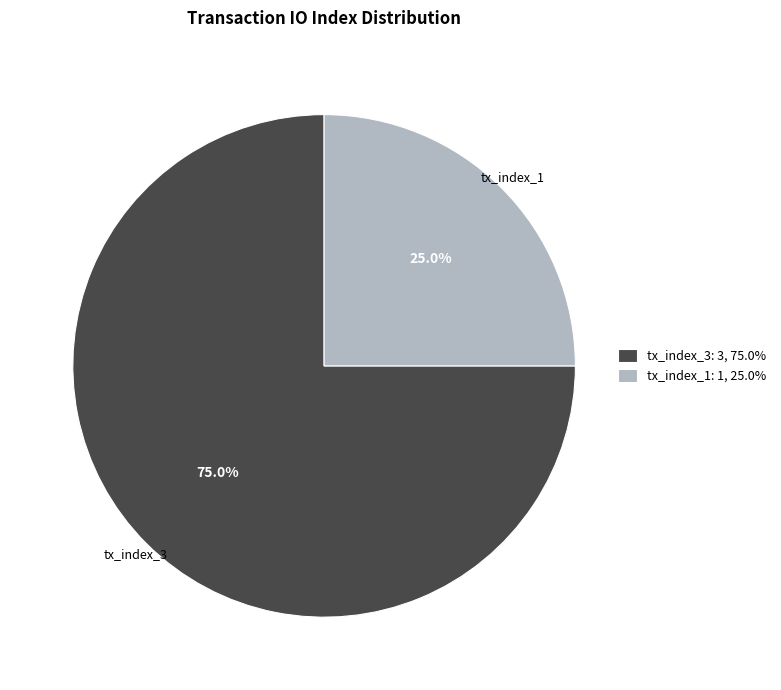

To the nearest percent, what is the difference between the largest and smallest slice percentages?

50%